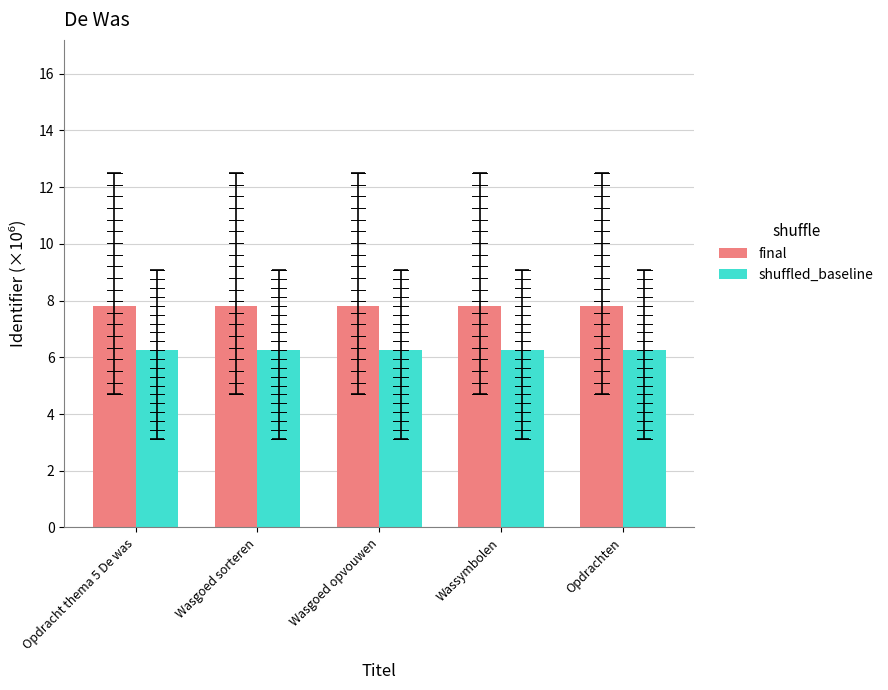

True or false: final has a value of 2.6 at Wassymbolen.

False